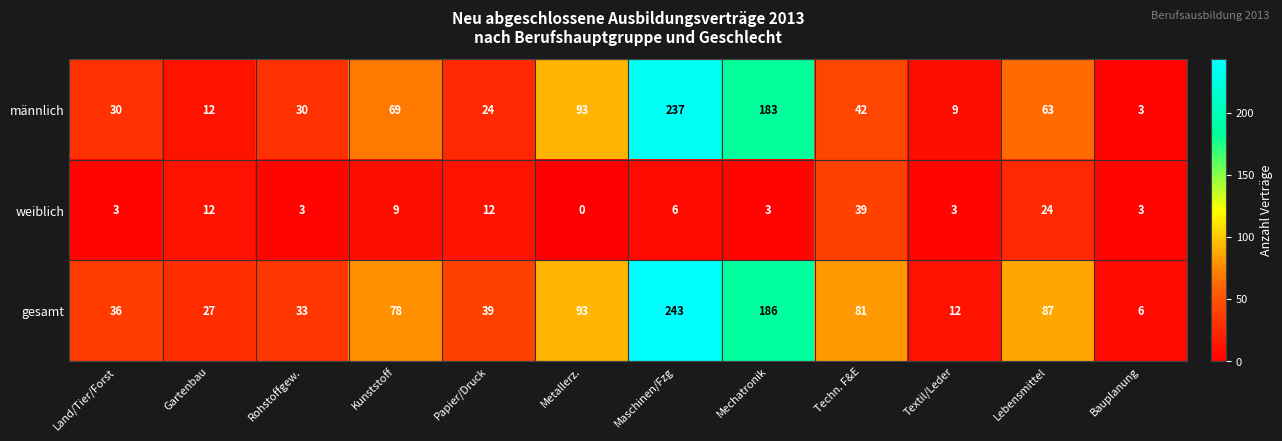

What is the difference between the second highest and second lowest values in the männlich series?

174